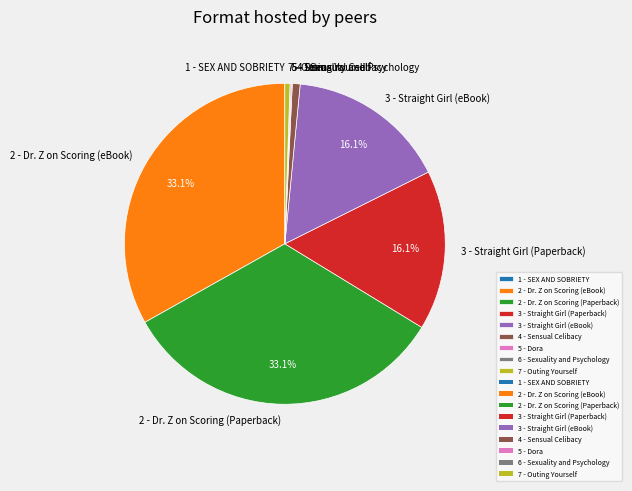

True or false: 4 - Sensual Celibacy accounts for 11% of the total.

False